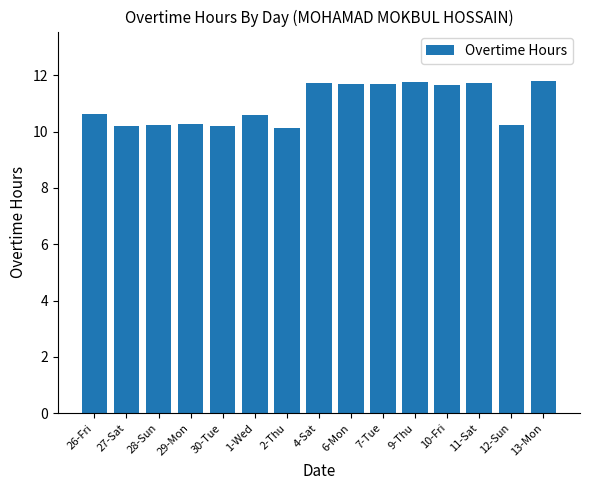

Which has a higher value, 4-Sat or 1-Wed?

4-Sat